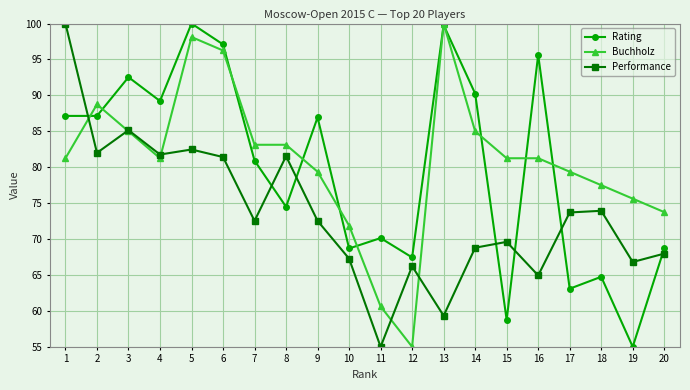

In Performance, how many points are higher than both neighbors (excluding endpoints)?

6